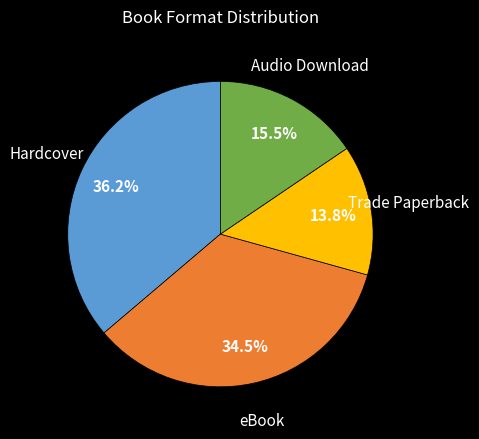

To the nearest percent, what is the average slice percentage?

25%